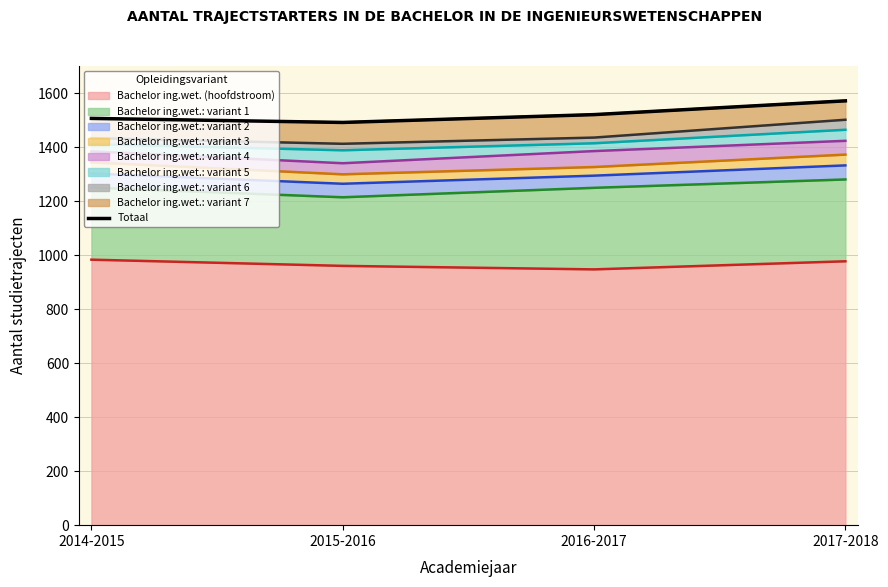

The value at 2017-2018 is 1571. True or false?

True